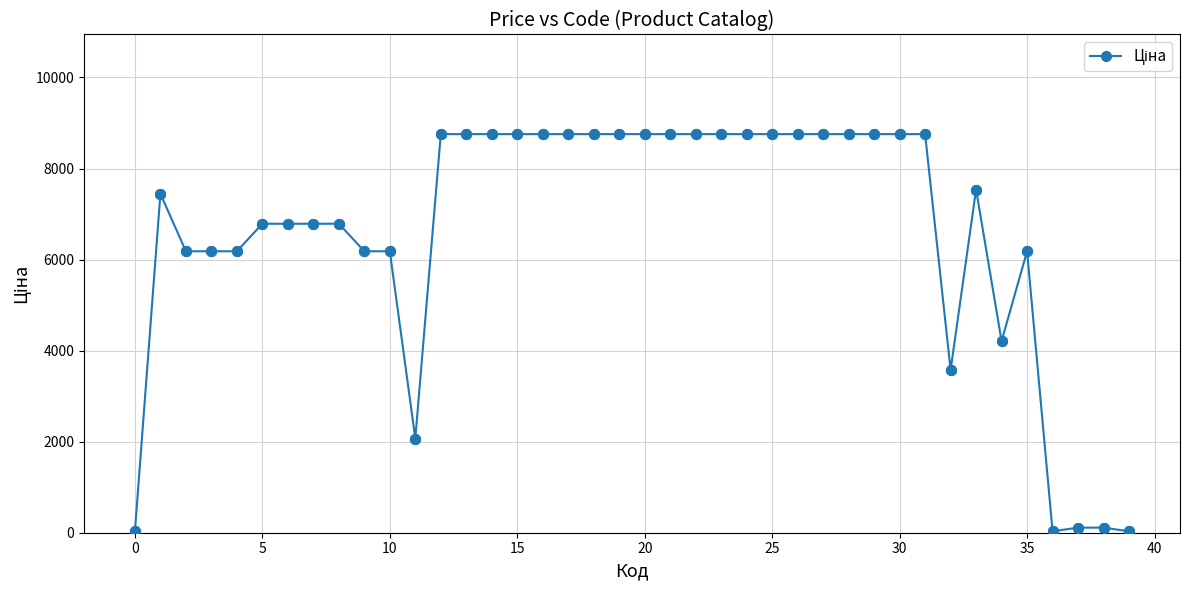

What is the greatest value displayed?

8755.5